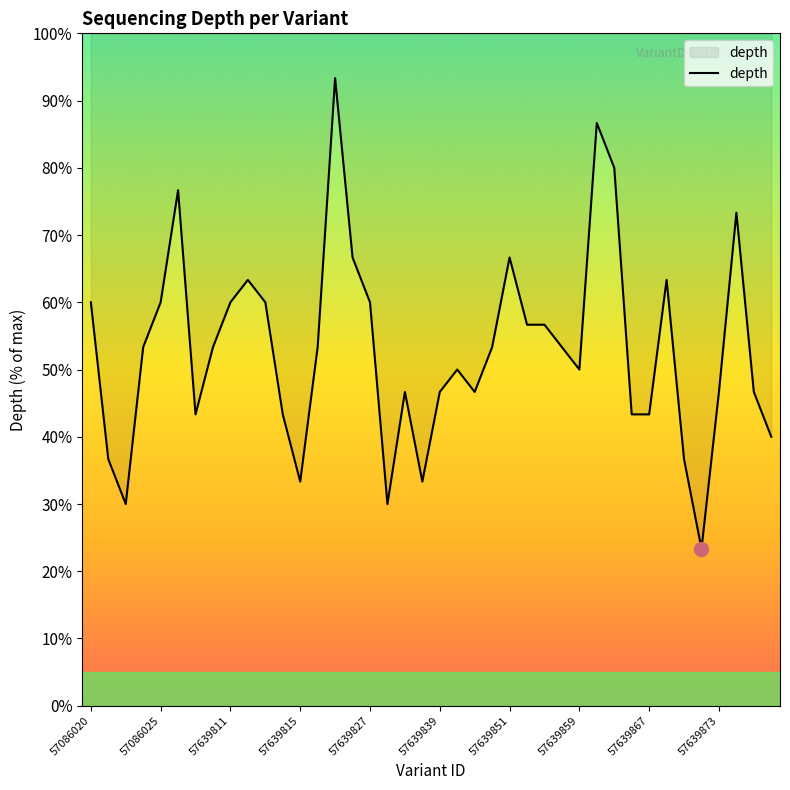

Approximately how many times larger is the value at 26 compared to 10?

0.9